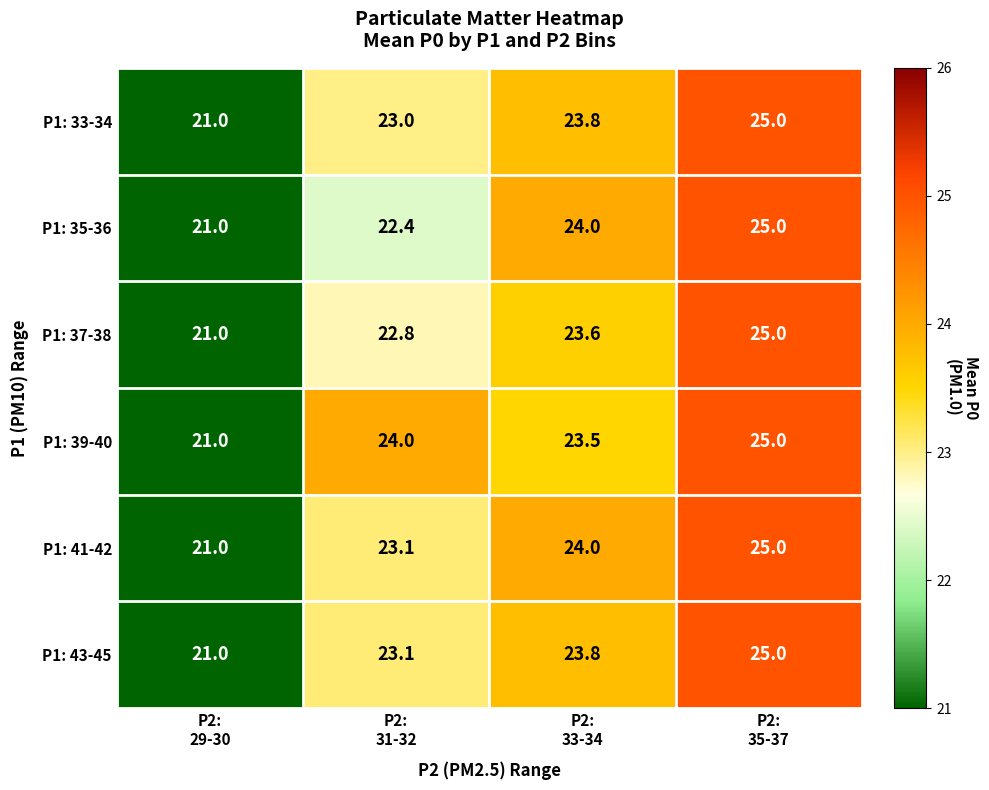

What is the minimum value for P1: 41-42?

21.0